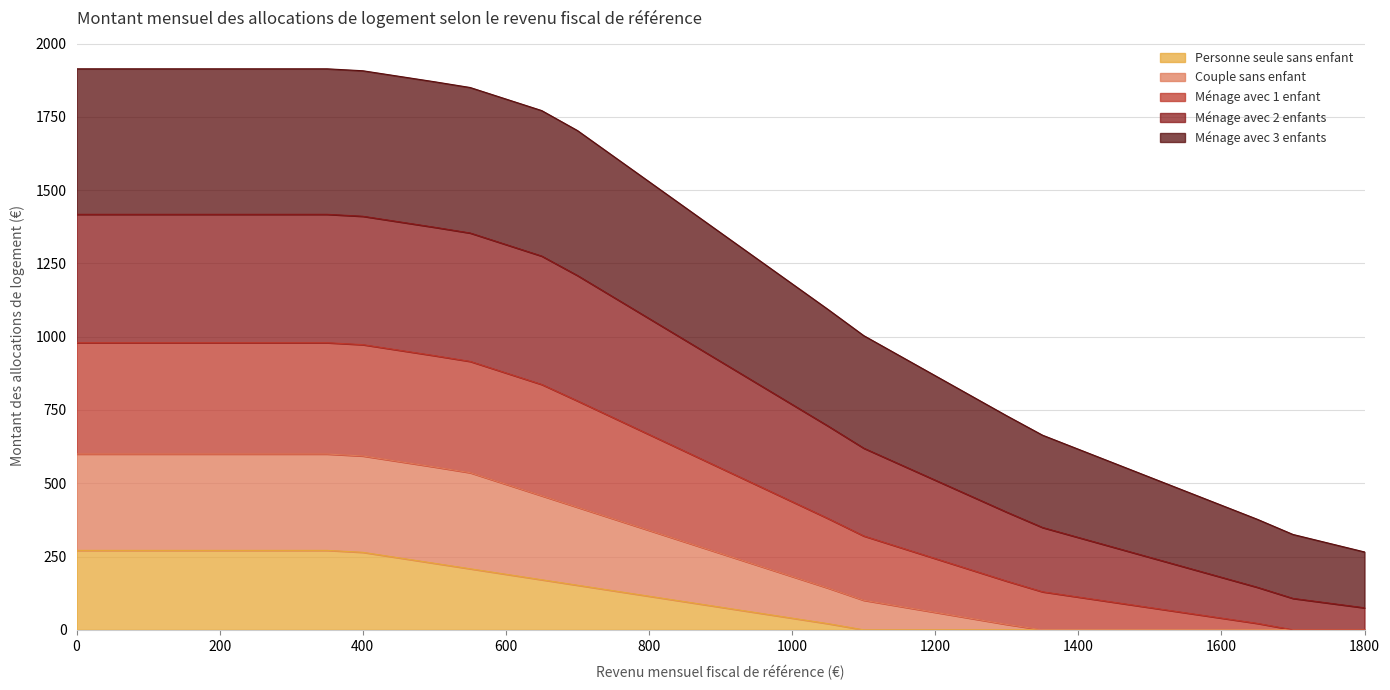

What is the approximate value of Personne seule sans enfant at 0?

271.1